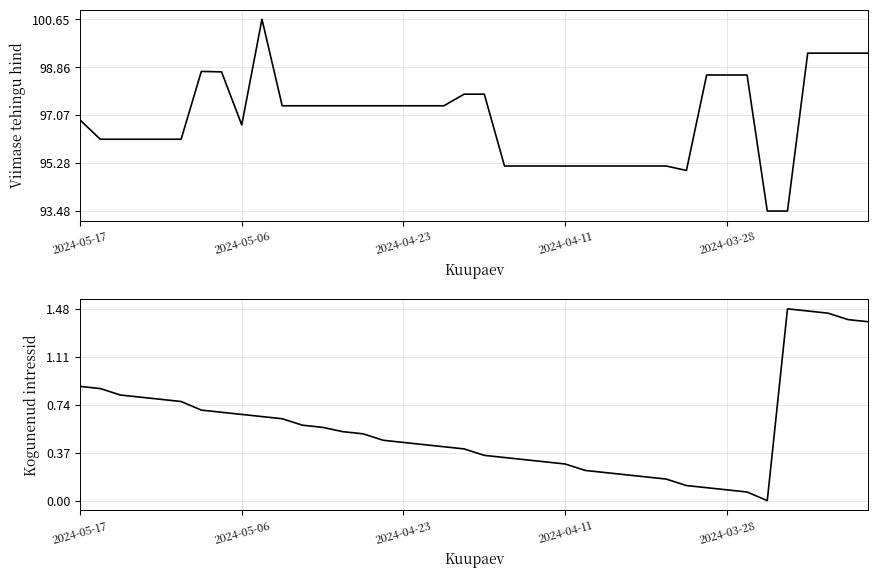

What is the difference between the highest and lowest values at 17?

97.0